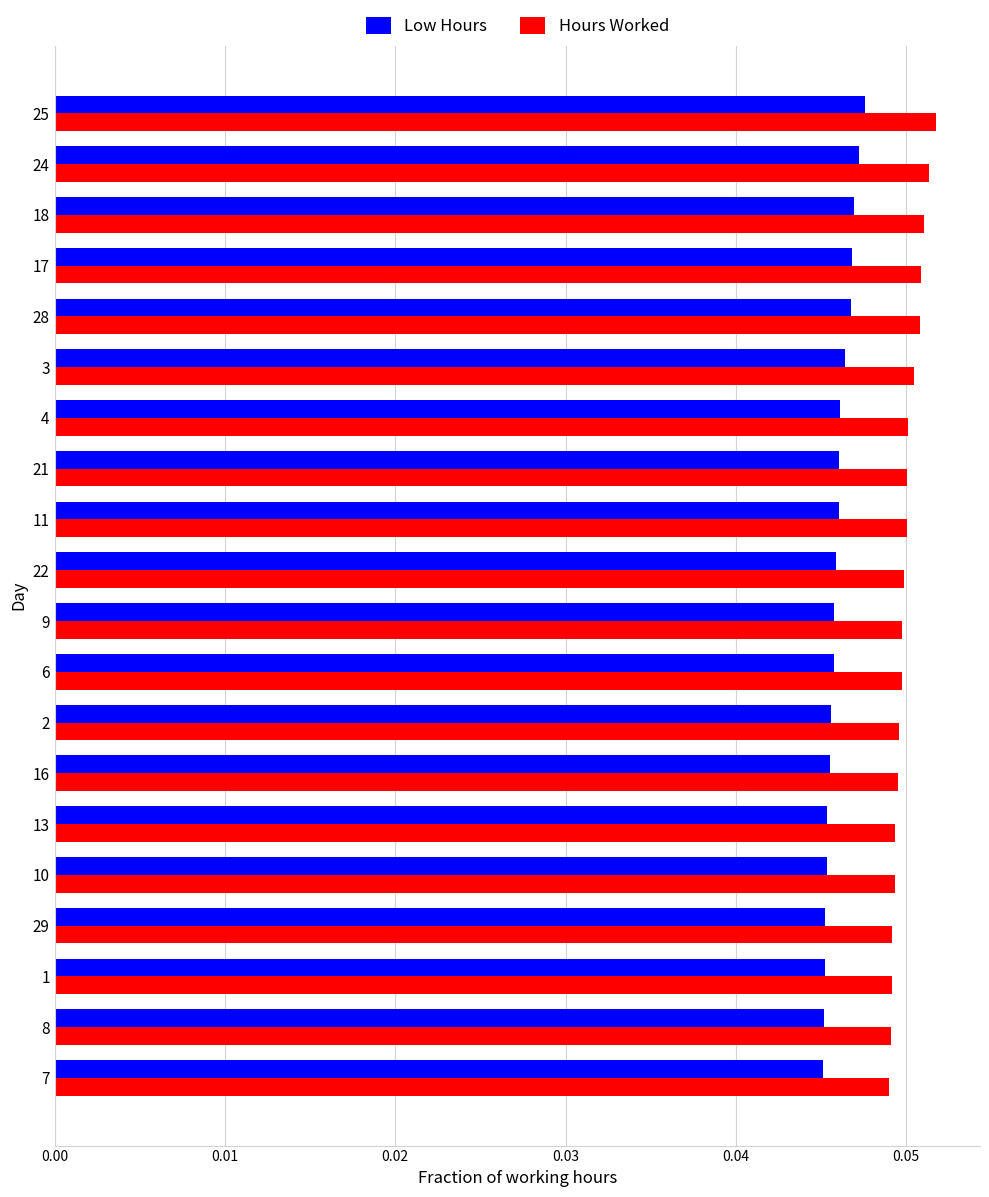

List the series in order of their peak value, lowest first.

Low Hours, Hours Worked